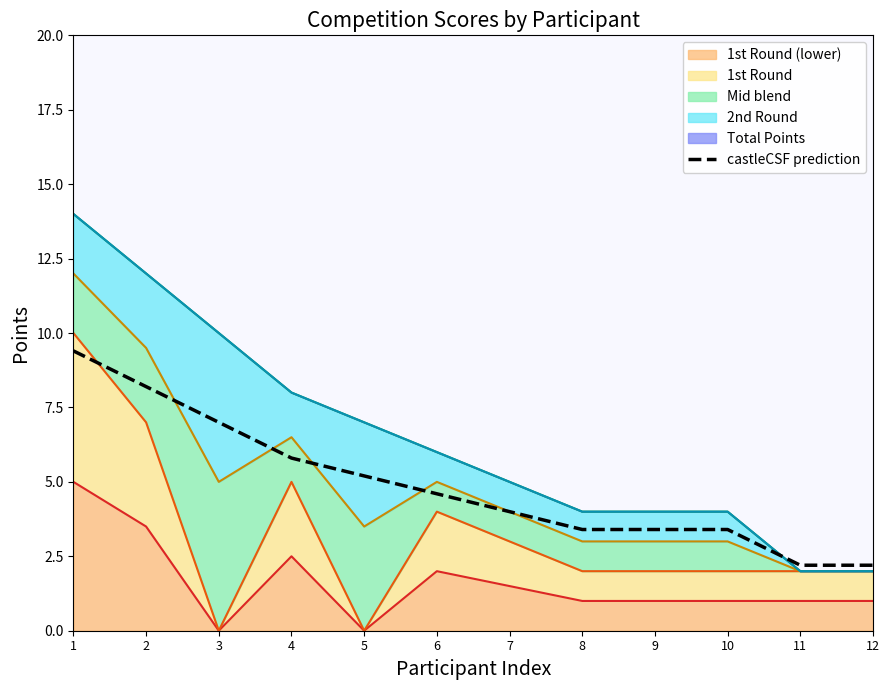

Read the value at 4.

5.8